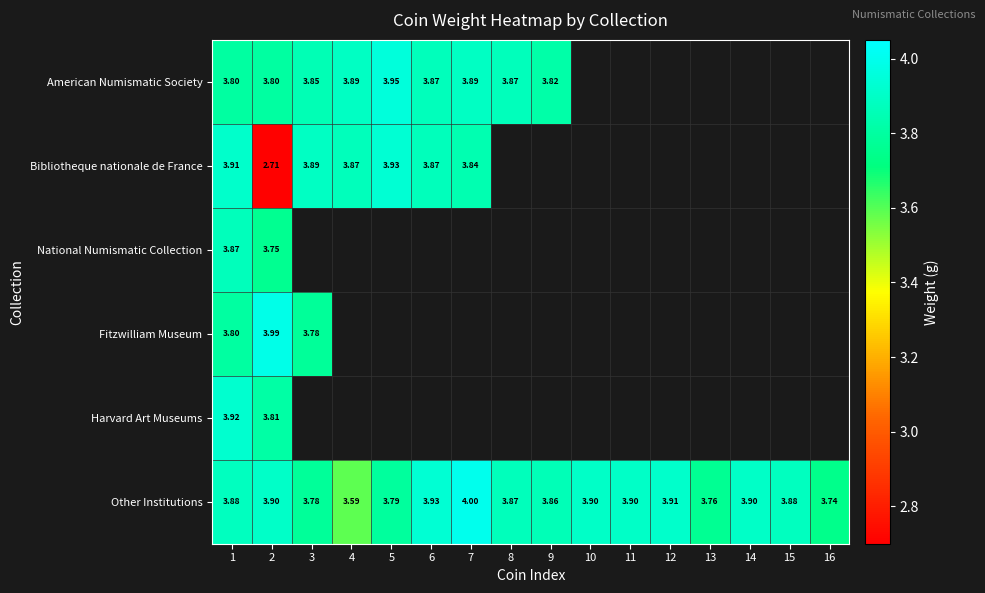

True or false: Other Institutions has a value of 3.6 at 4.

True